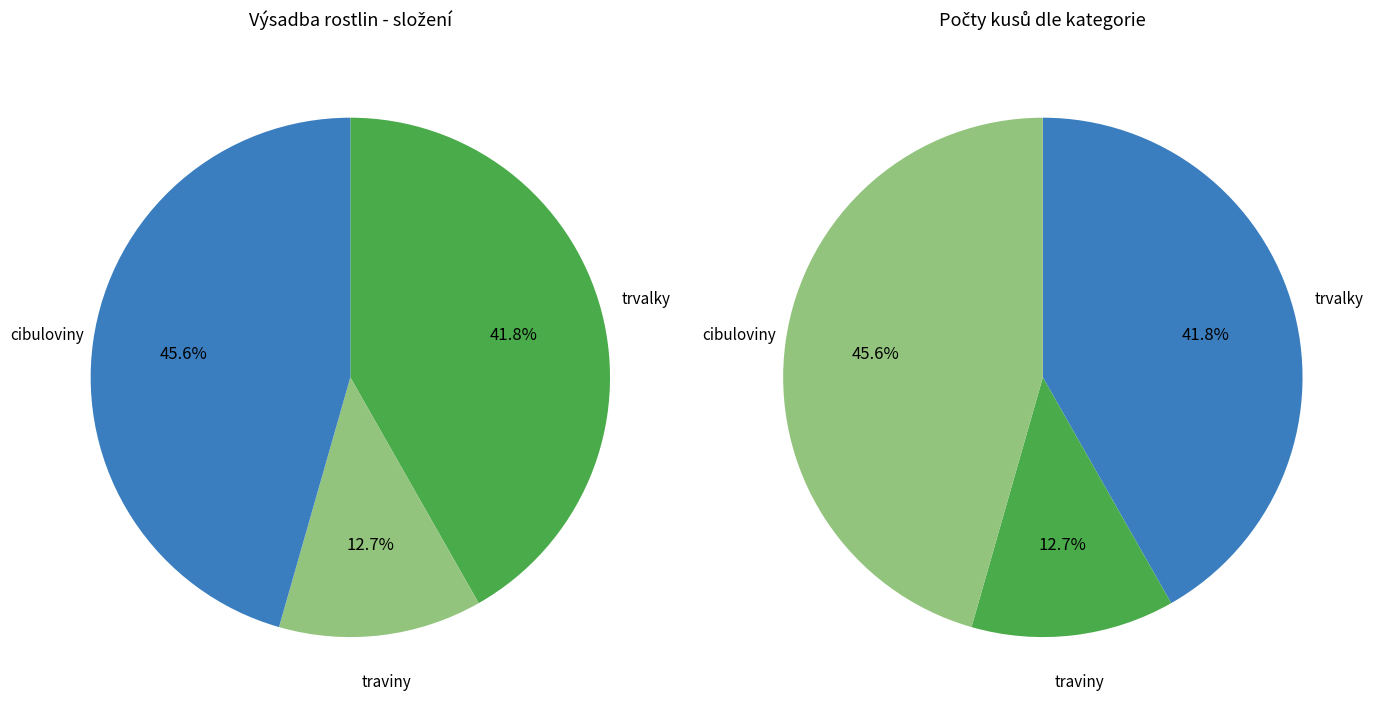

How many slices are in this pie chart?

3